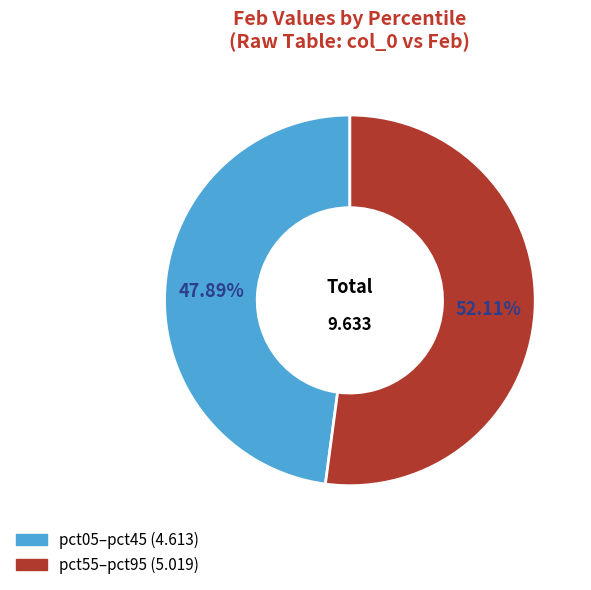

Is there any slice that represents more than half of the pie?

Yes